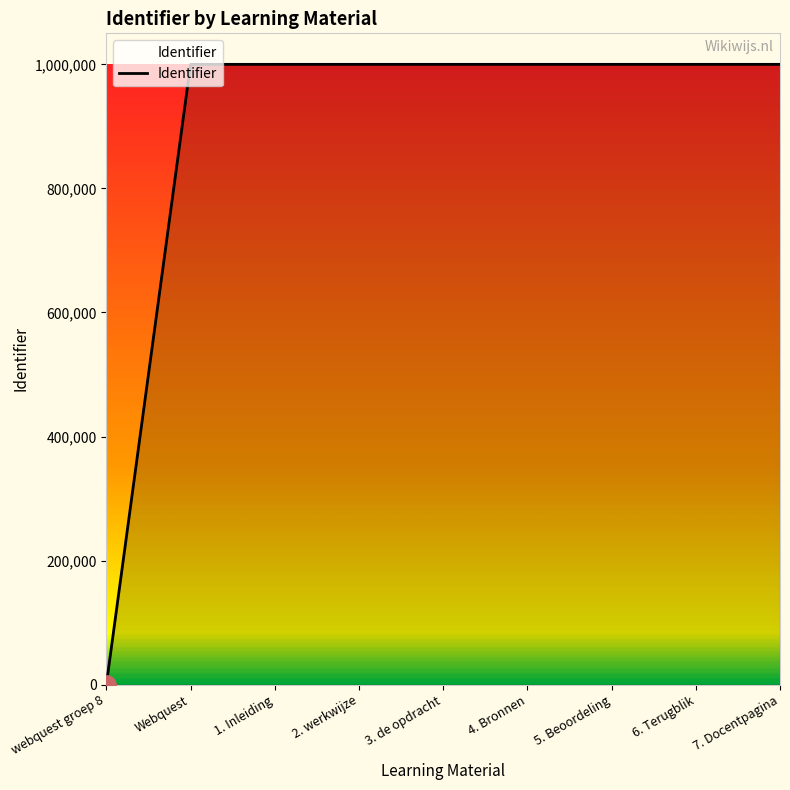

Where is the data nearest to the value 500054?

Webquest